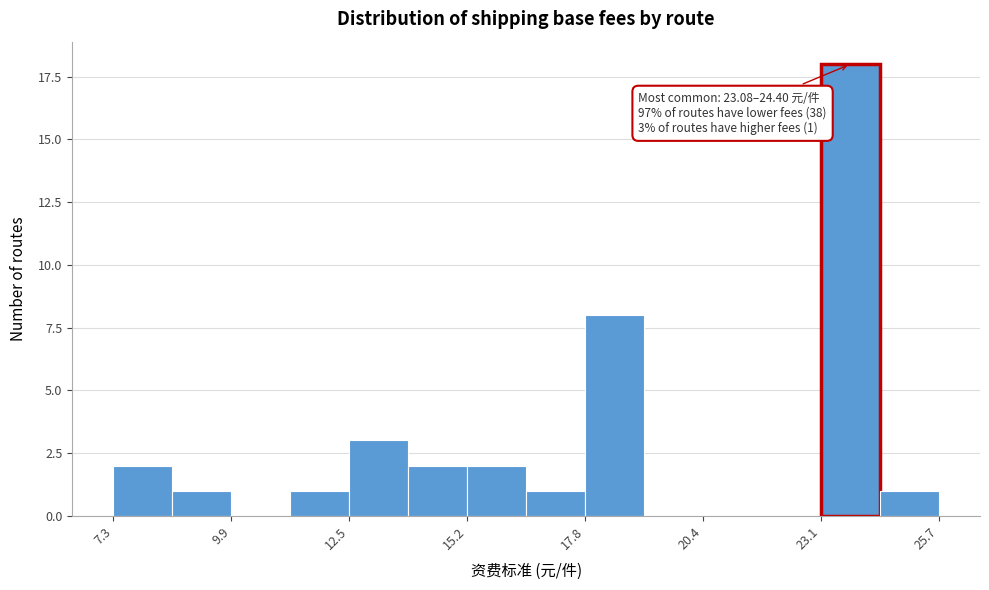

Read against the x-axis, roughly where is the centre of the tallest bar?

23.5